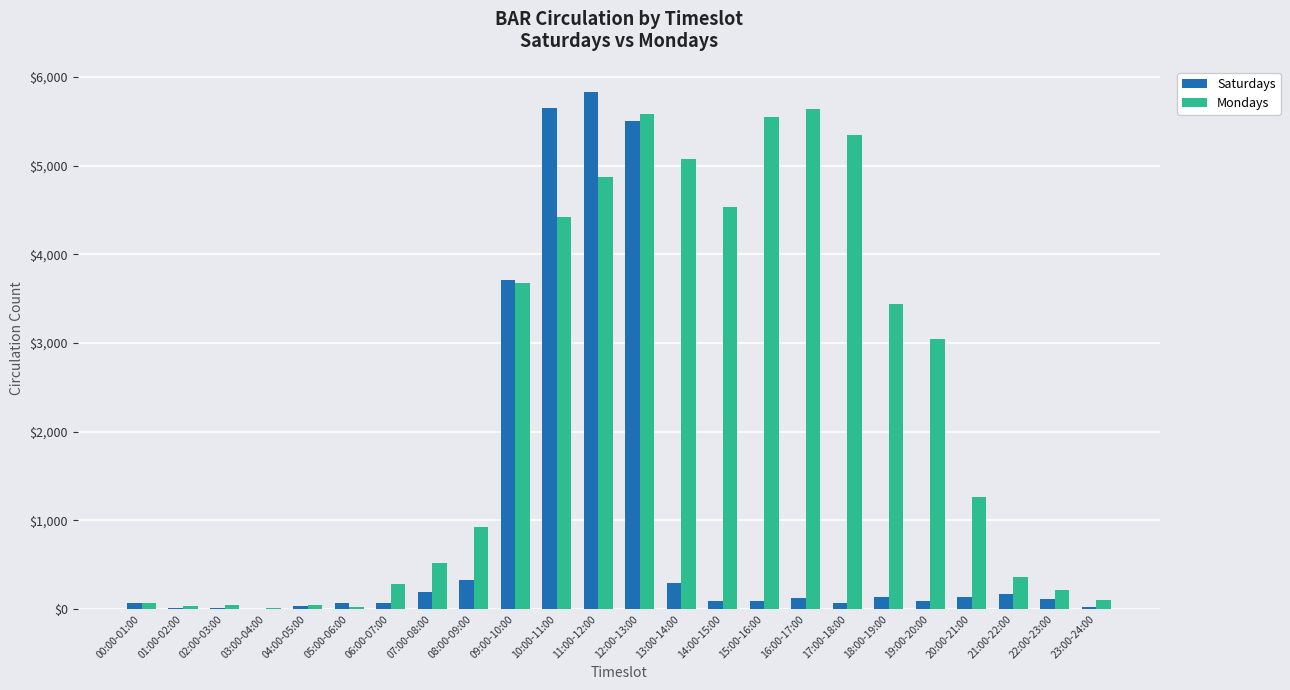

At which category is the sum across all series the highest?

12:00-13:00